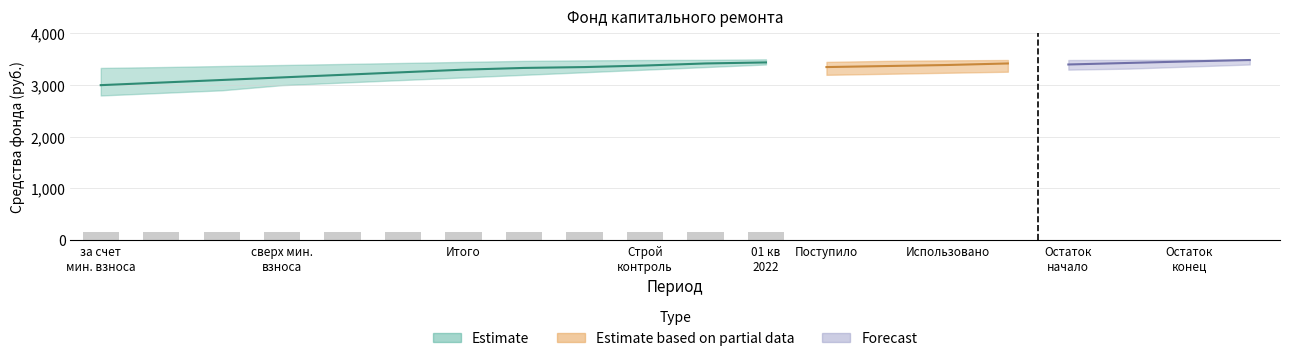

How many groups of bars are there?

12